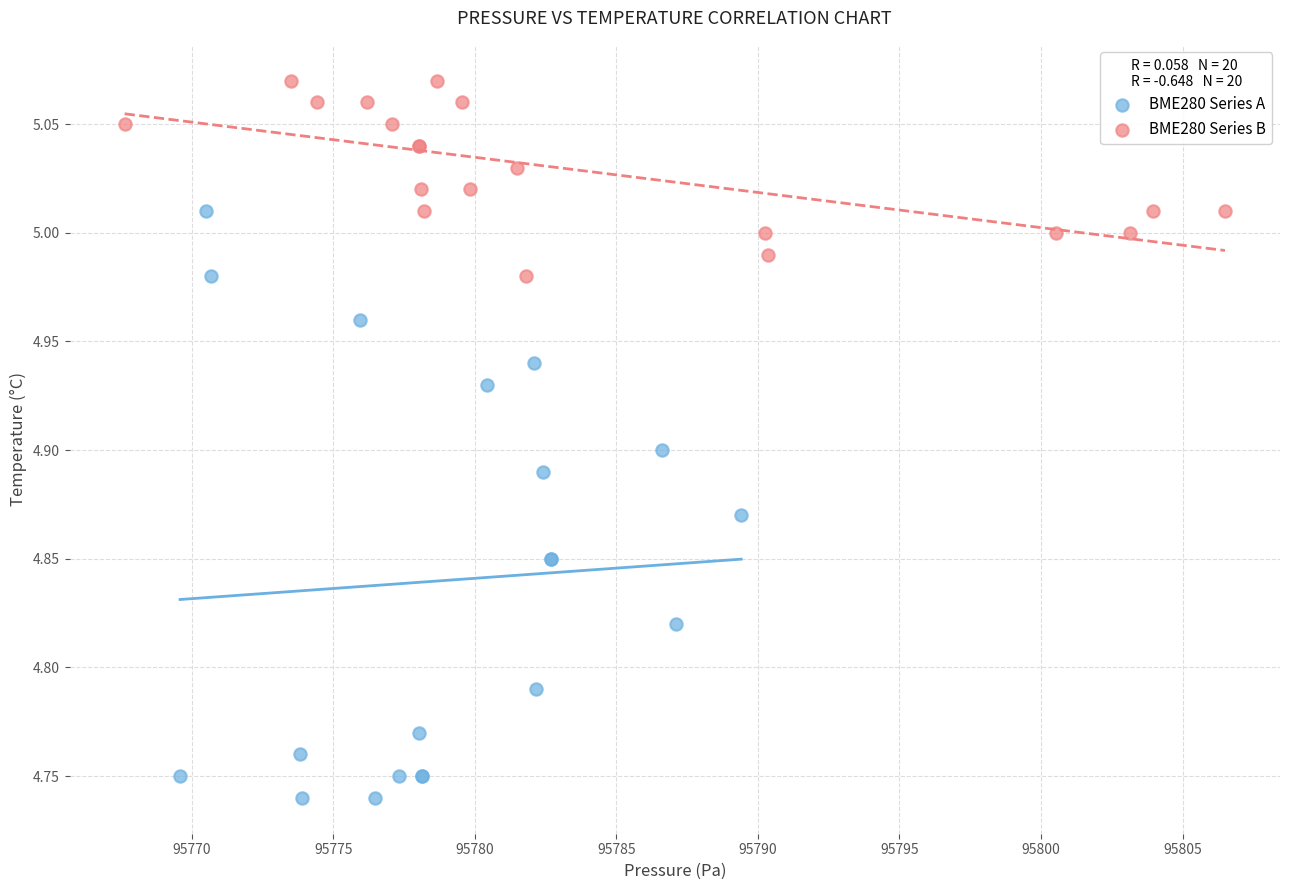

Which series has the widest spread of Y values?

BME280 Series A